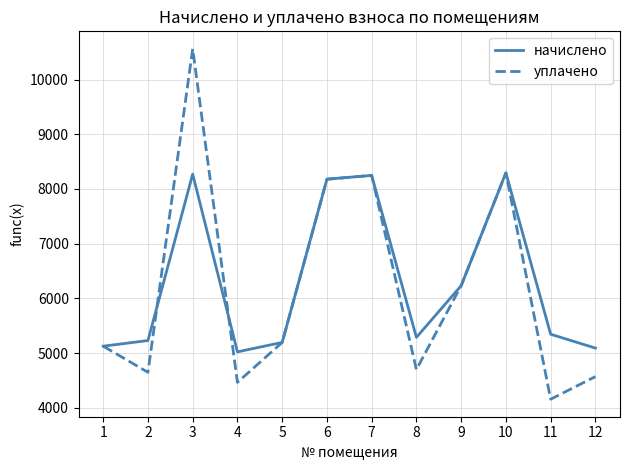

List the series in order of their peak value, lowest first.

начислено, уплачено